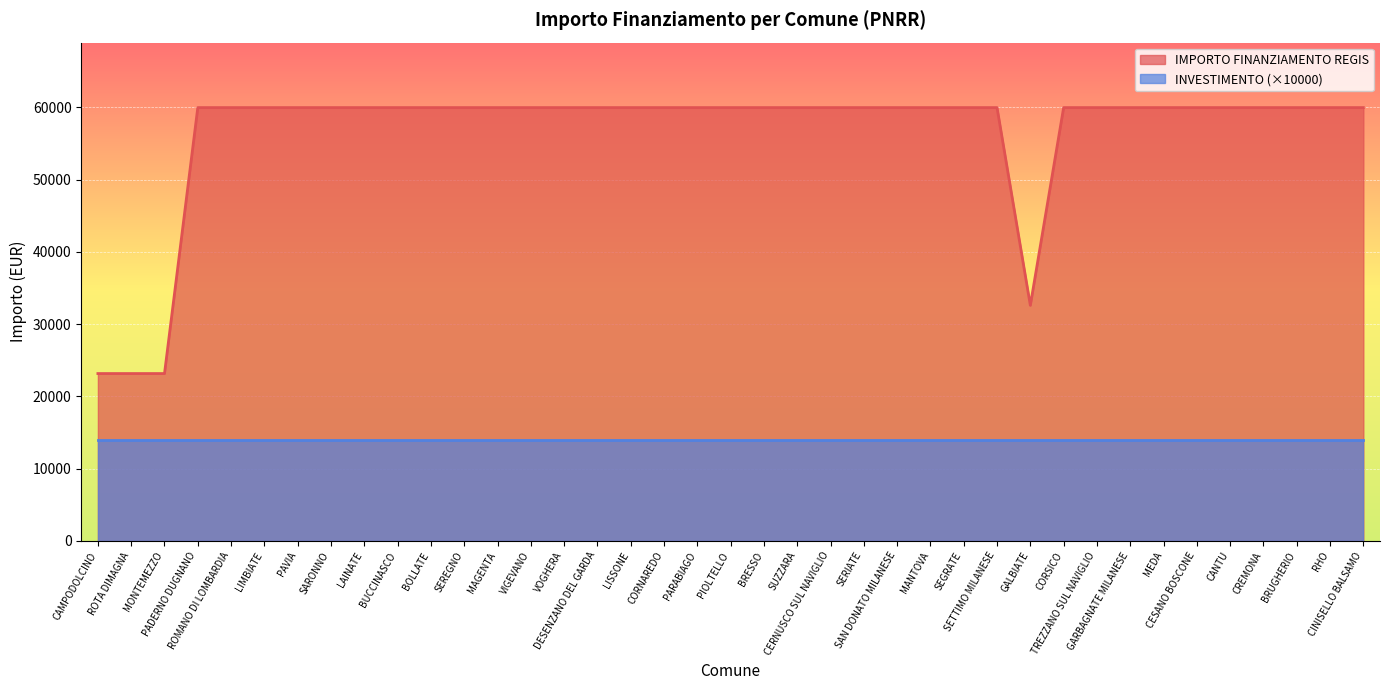

Rank the categories by value from highest to lowest.

PADERNO DUGNANO, ROMANO DI LOMBARDIA, LIMBIATE, PAVIA, SARONNO, LAINATE, BUCCINASCO, BOLLATE, SEREGNO, MAGENTA, VIGEVANO, VOGHERA, DESENZANO DEL GARDA, LISSONE, CORNAREDO, PARABIAGO, PIOLTELLO, BRESSO, SUZZARA, CERNUSCO SUL NAVIGLIO, SERIATE, SAN DONATO MILANESE, MANTOVA, SEGRATE, SETTIMO MILANESE, CORSICO, TREZZANO SUL NAVIGLIO, GARBAGNATE MILANESE, MEDA, CESANO BOSCONE, CANTU, CREMONA, BRUGHERIO, RHO, CINISELLO BALSAMO, GALBIATE, CAMPODOLCINO, ROTA DIMAGNA, MONTEMEZZO